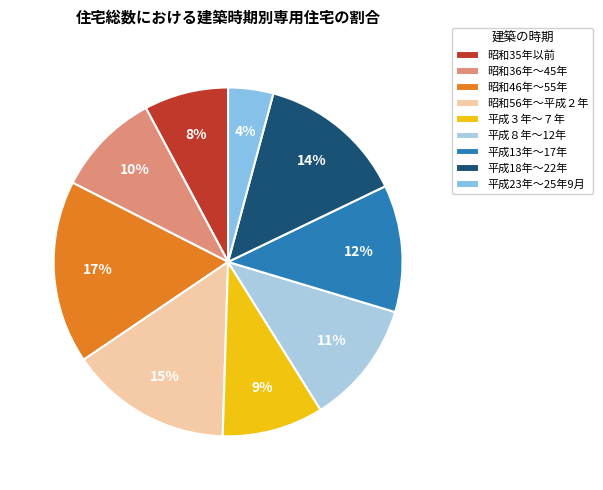

What percentage is the 平成８年～12年 slice, to the nearest percent?

11%